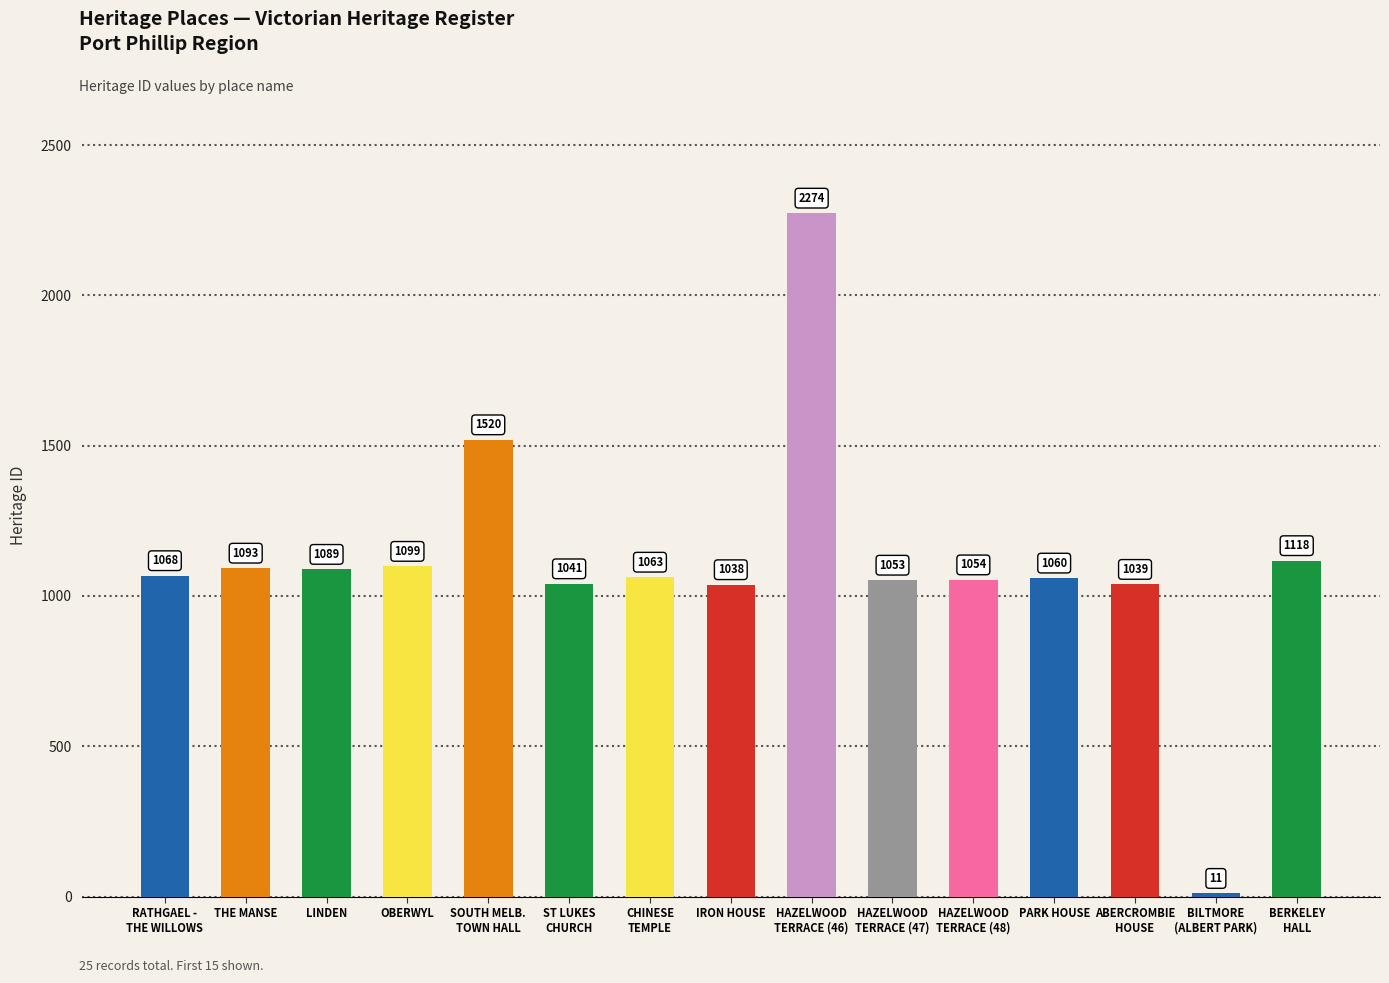

At which label does the data first exceed 1063?

RATHGAEL -
THE WILLOWS